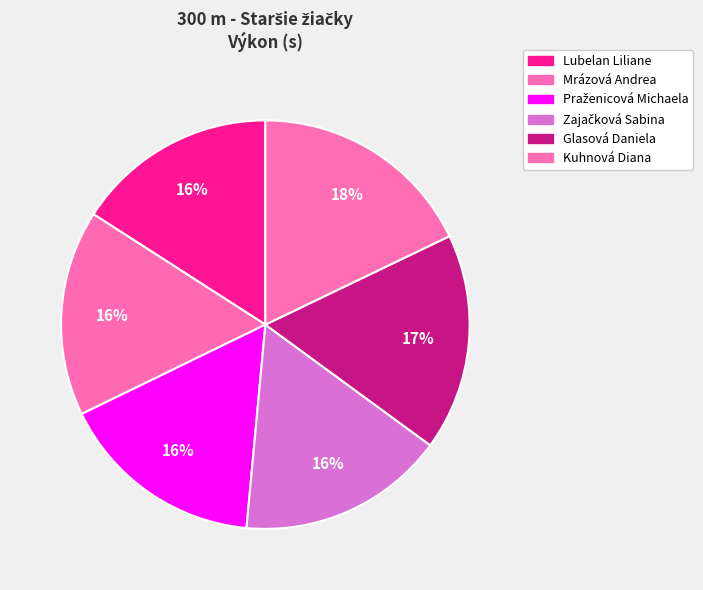

Is there any slice that represents more than half of the pie?

No